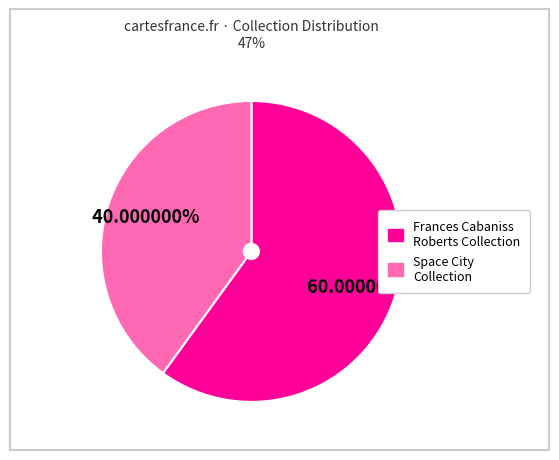

Is there any slice that represents more than half of the pie?

Yes